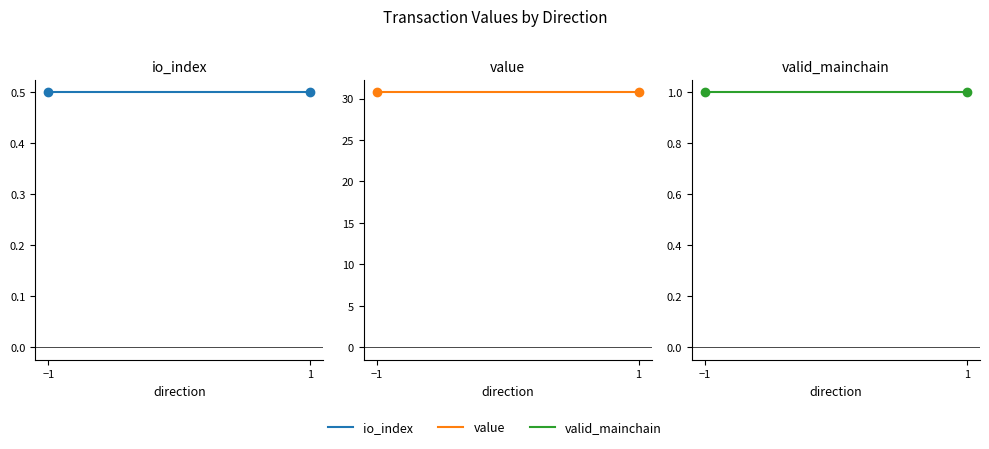

Where is io_index nearest to the value 0?

−1